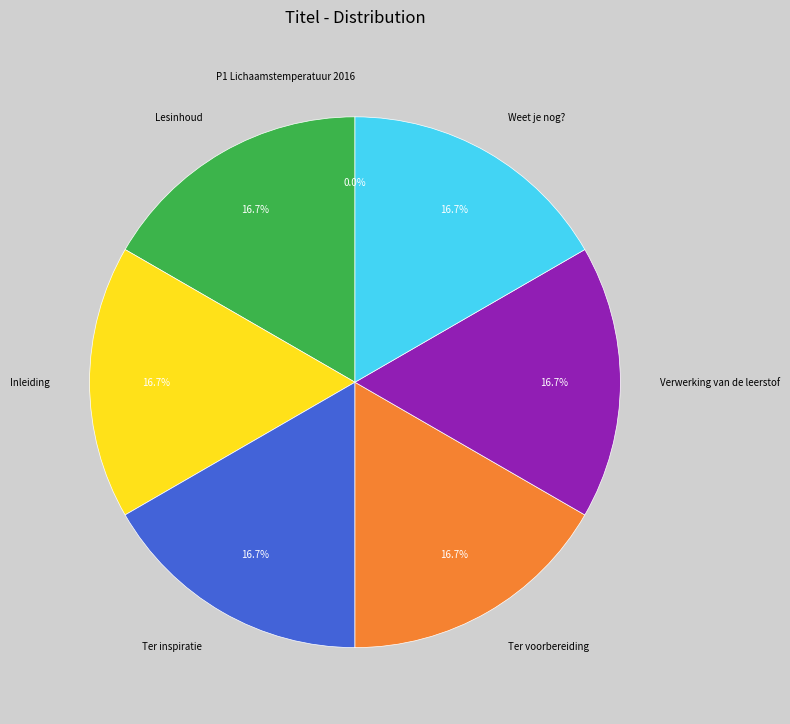

Does any single category account for the majority?

No